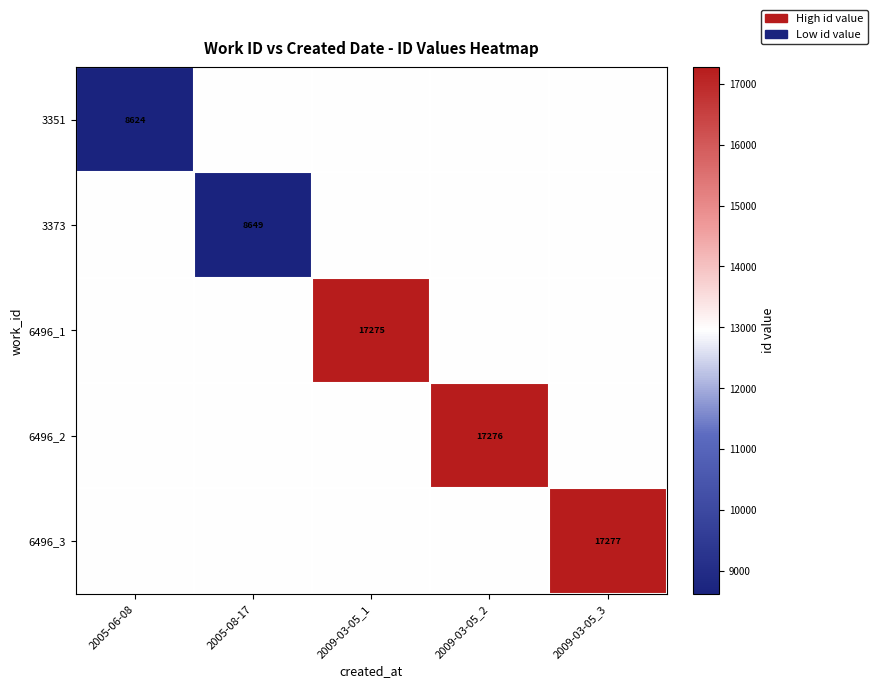

True or false: 3373 has a value of 13325.7 at 2005-08-17.

False